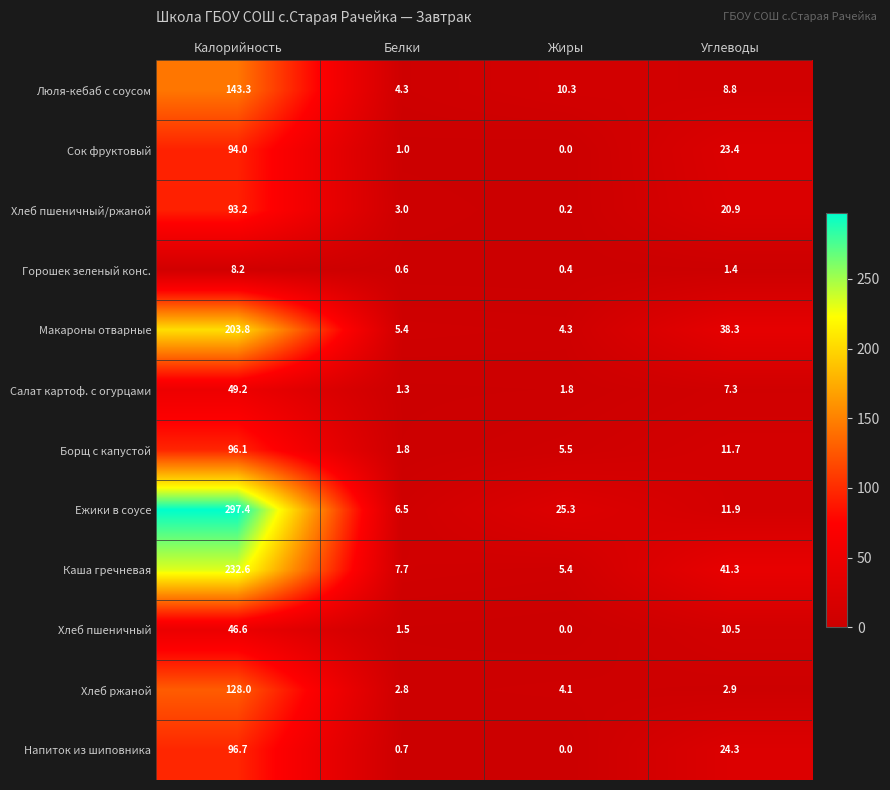

What is the maximum value for Борщ с капустой?

96.1